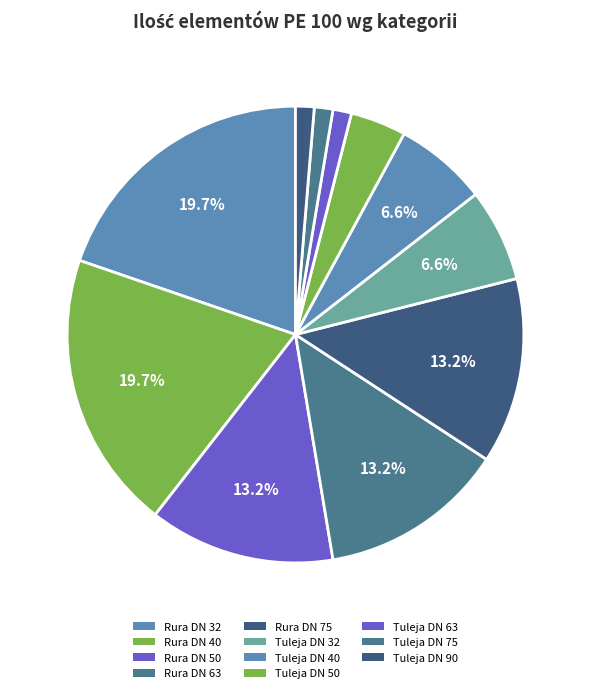

To the nearest percent, what is the average slice percentage?

9%